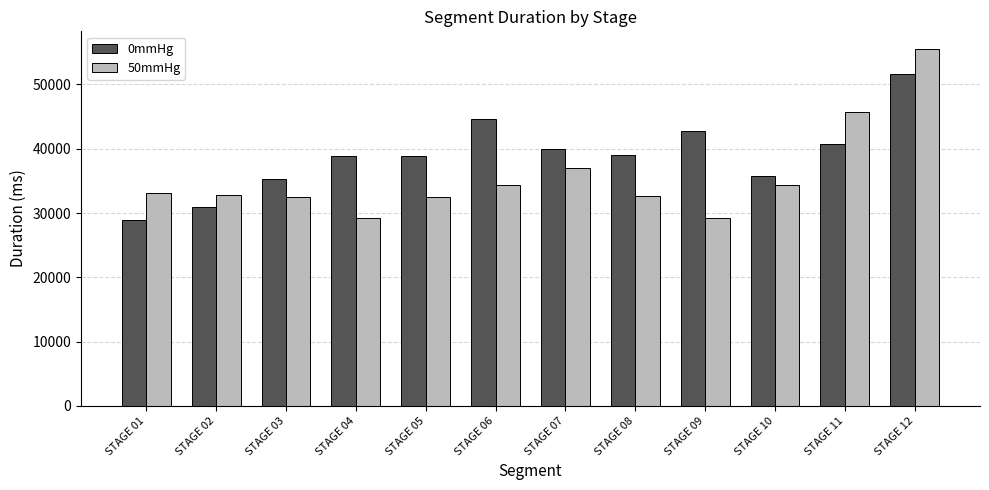

Which series has the widest spread of values?

50mmHg